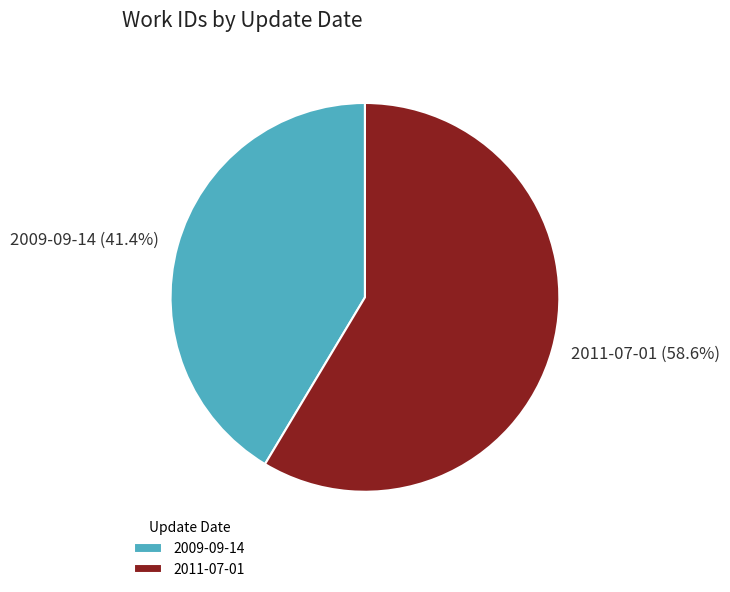

Which has a higher value, 2011-07-01 or 2009-09-14?

2011-07-01